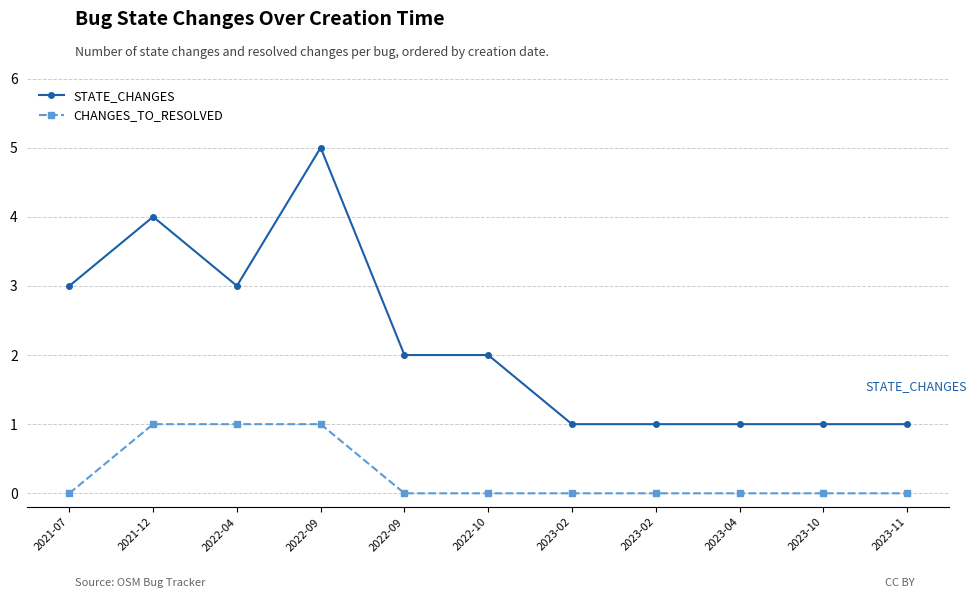

How many lines are shown in the chart?

2